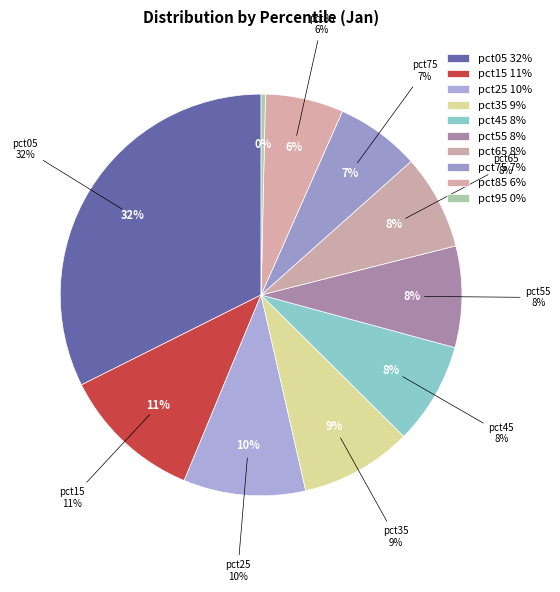

Is pct45 the majority of the pie?

No